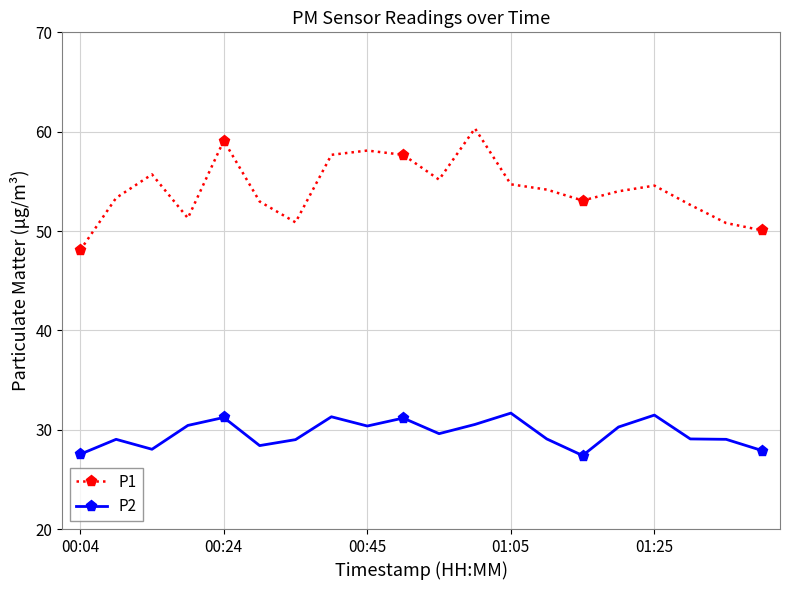

Which series has the largest range (max minus min)?

P1